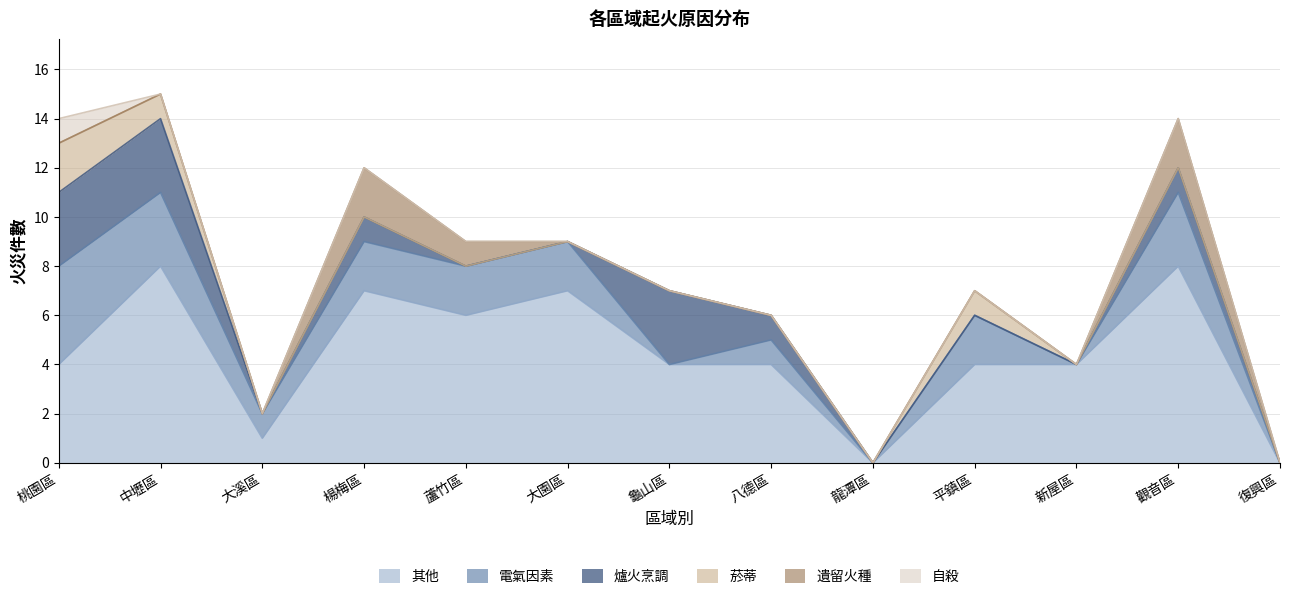

What is the difference between the second highest and minimum values in the 遺留火種 series?

2